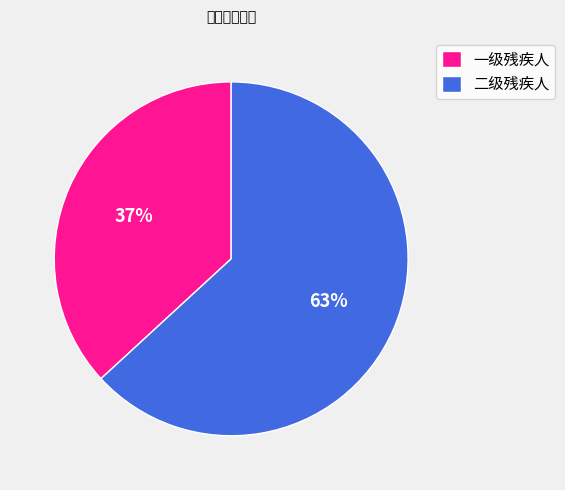

True or false: 二级残疾人 accounts for 63% of the total.

True